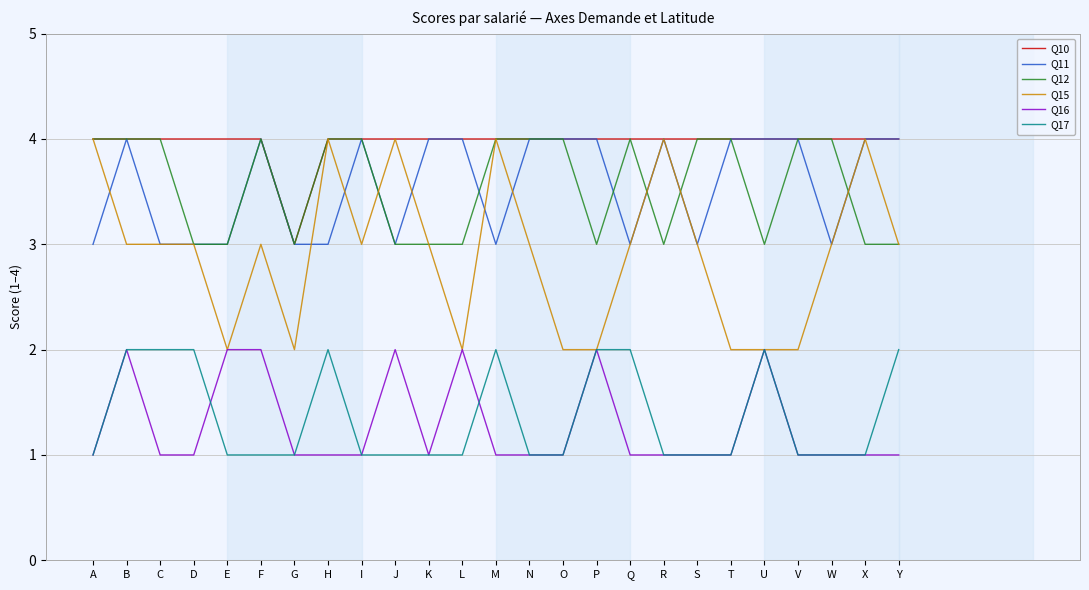

True or false: Q10 and Q17 intersect in this chart.

False